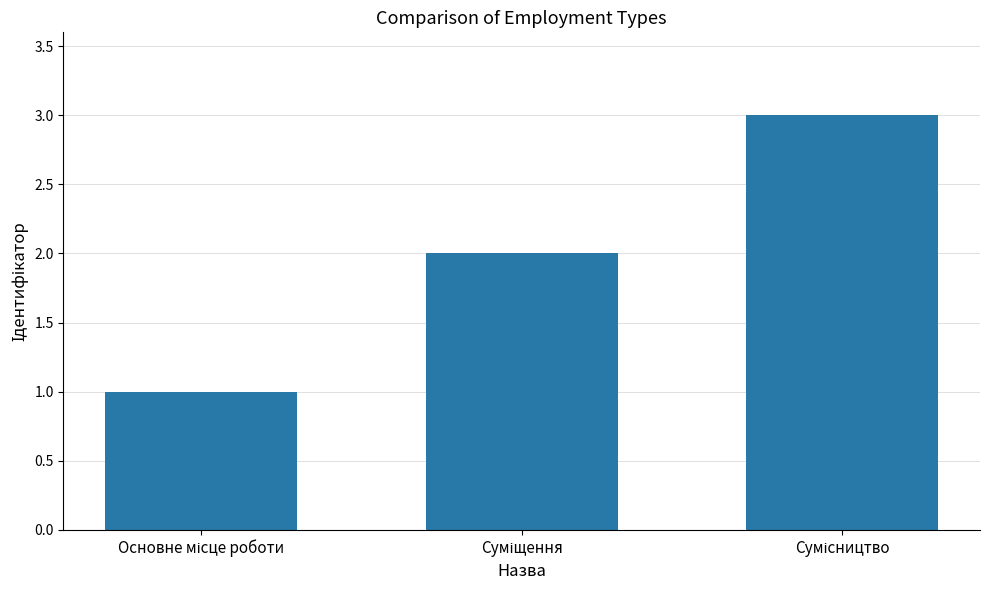

What is the greatest value displayed?

3